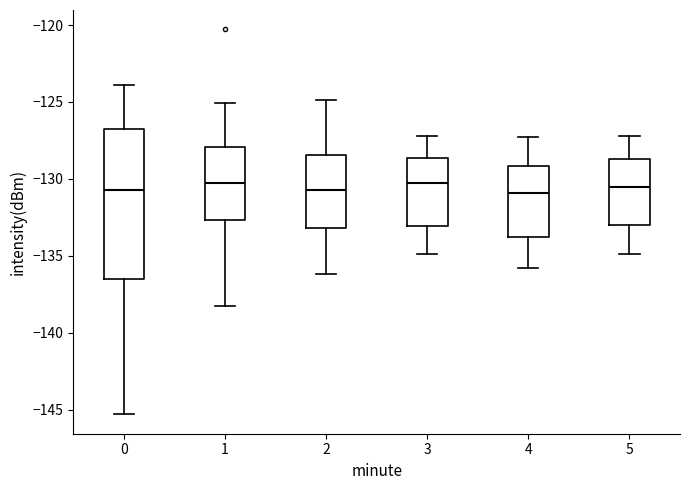

Reading left to right, transcribe this box plot: for each box, give where its median line is, the range the box spans, and where its two whiskers end, as read against the y-axis. The values are not printed on the chart, so give them approximately, as read against the axis.

0: median -130.5, box -136.5 to -127.0, whiskers -145.5 to -124.0
1: median -130.5, box -132.5 to -128.0, whiskers -138.5 to -125.0
2: median -130.5, box -133.0 to -128.5, whiskers -136.0 to -125.0
3: median -130.0, box -133.0 to -128.5, whiskers -135.0 to -127.0
4: median -131.0, box -133.5 to -129.0, whiskers -136.0 to -127.5
5: median -130.5, box -133.0 to -128.5, whiskers -135.0 to -127.0